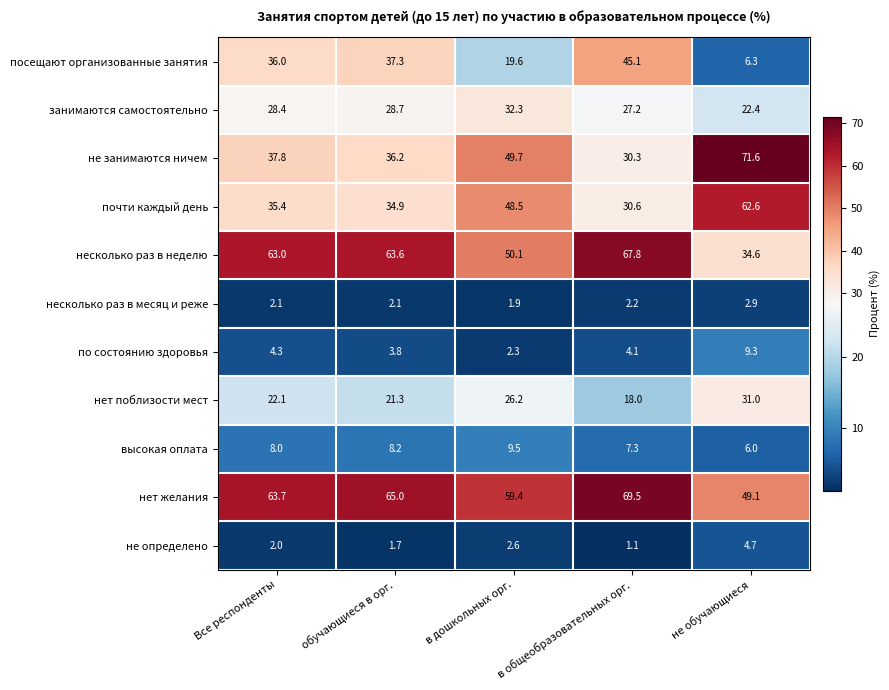

Rank the series by their maximum value, from lowest to highest.

несколько раз в месяц и реже, не определено, по состоянию здоровья, высокая оплата, нет поблизости мест, занимаются самостоятельно, посещают организованные занятия, почти каждый день, несколько раз в неделю, нет желания, не занимаются ничем